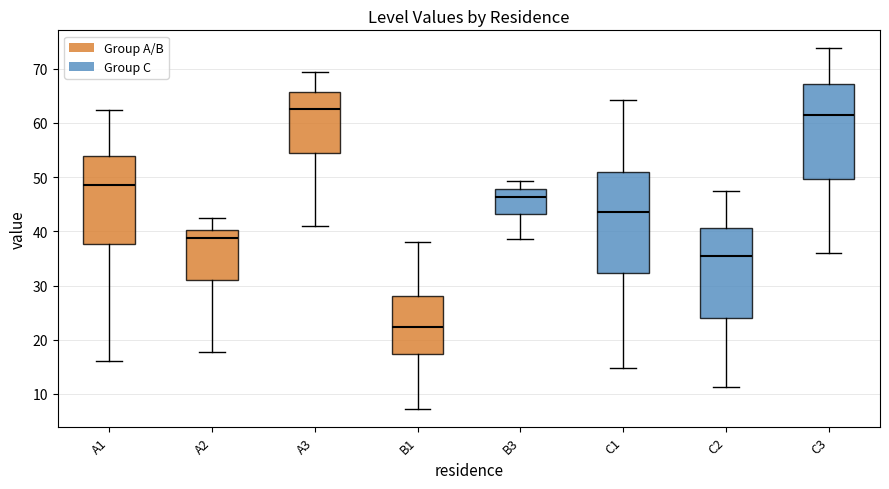

Which box is the tallest, from its lower edge to its upper edge?

C1